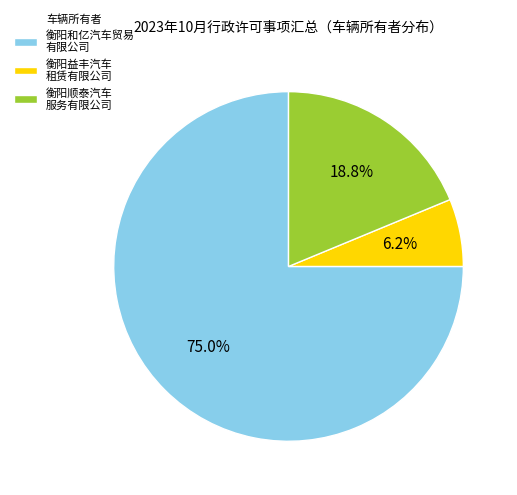

Rank the categories by value from highest to lowest.

衡阳和亿汽车贸易 有限公司, 衡阳顺泰汽车 服务有限公司, 衡阳益丰汽车 租赁有限公司